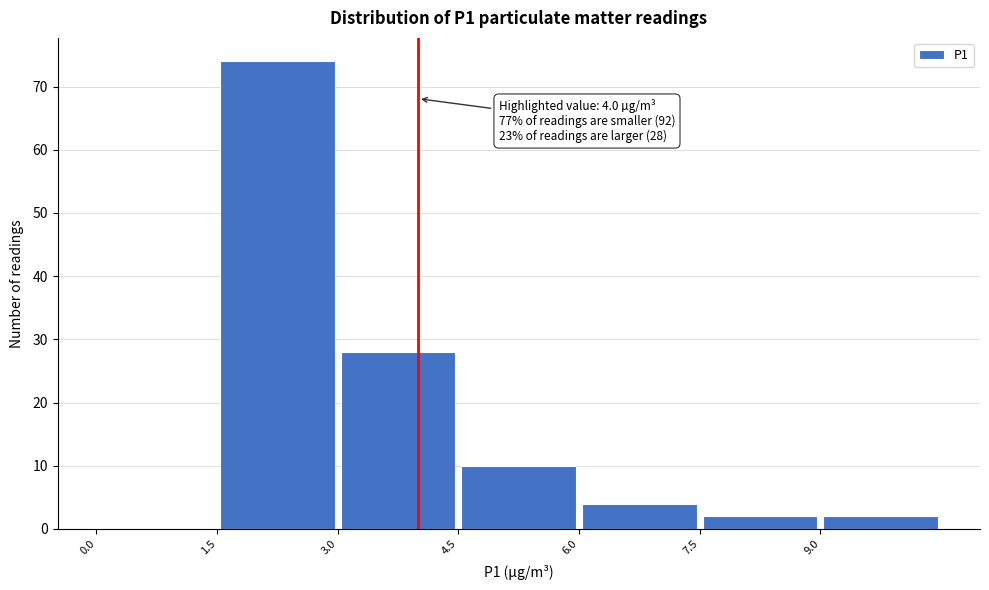

Which range on the x-axis has the tallest bar?

1.5 to 3.0